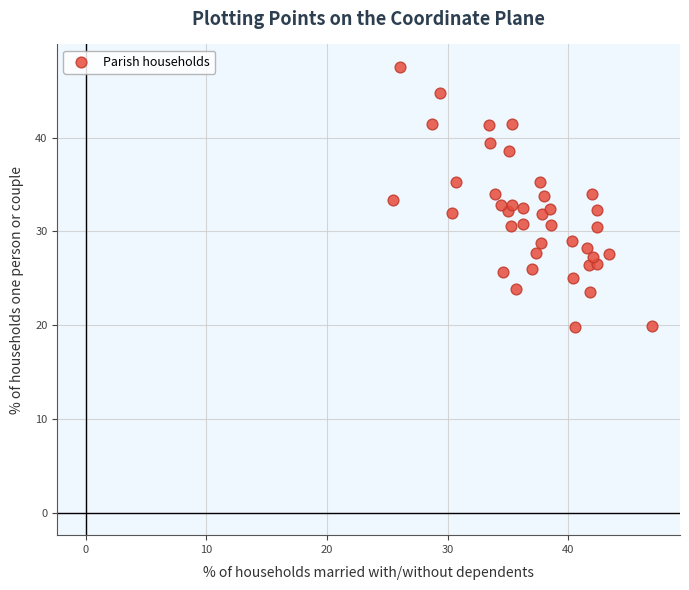

What is the range of X values (max minus min)?

21.4